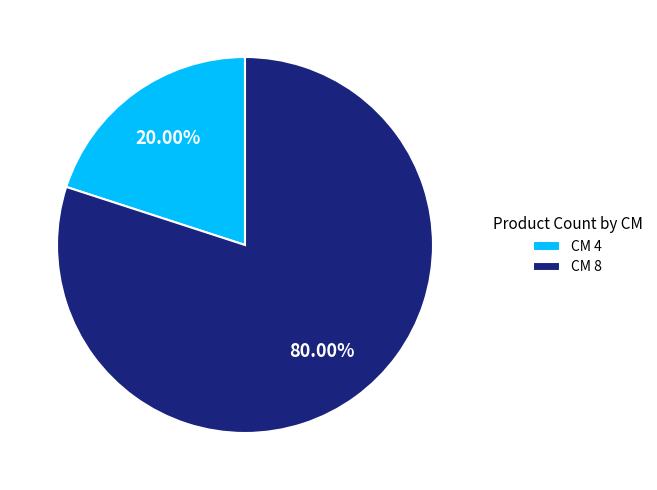

Rank the categories by value from highest to lowest.

CM 8, CM 4